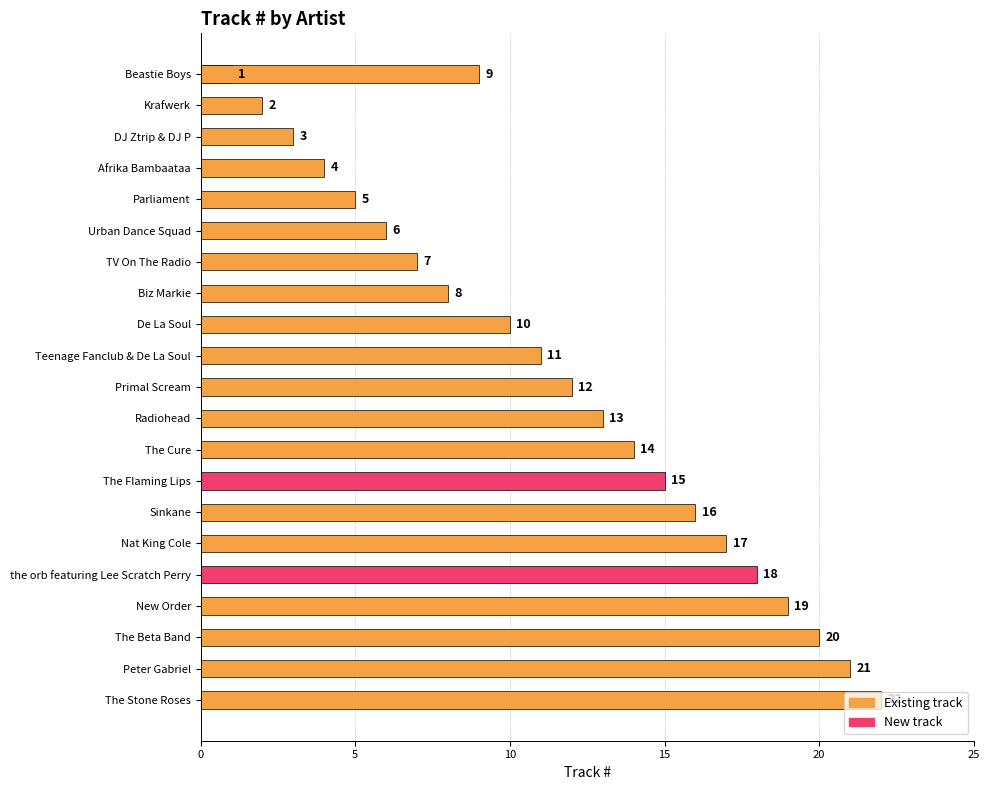

What is the greatest value displayed?

22